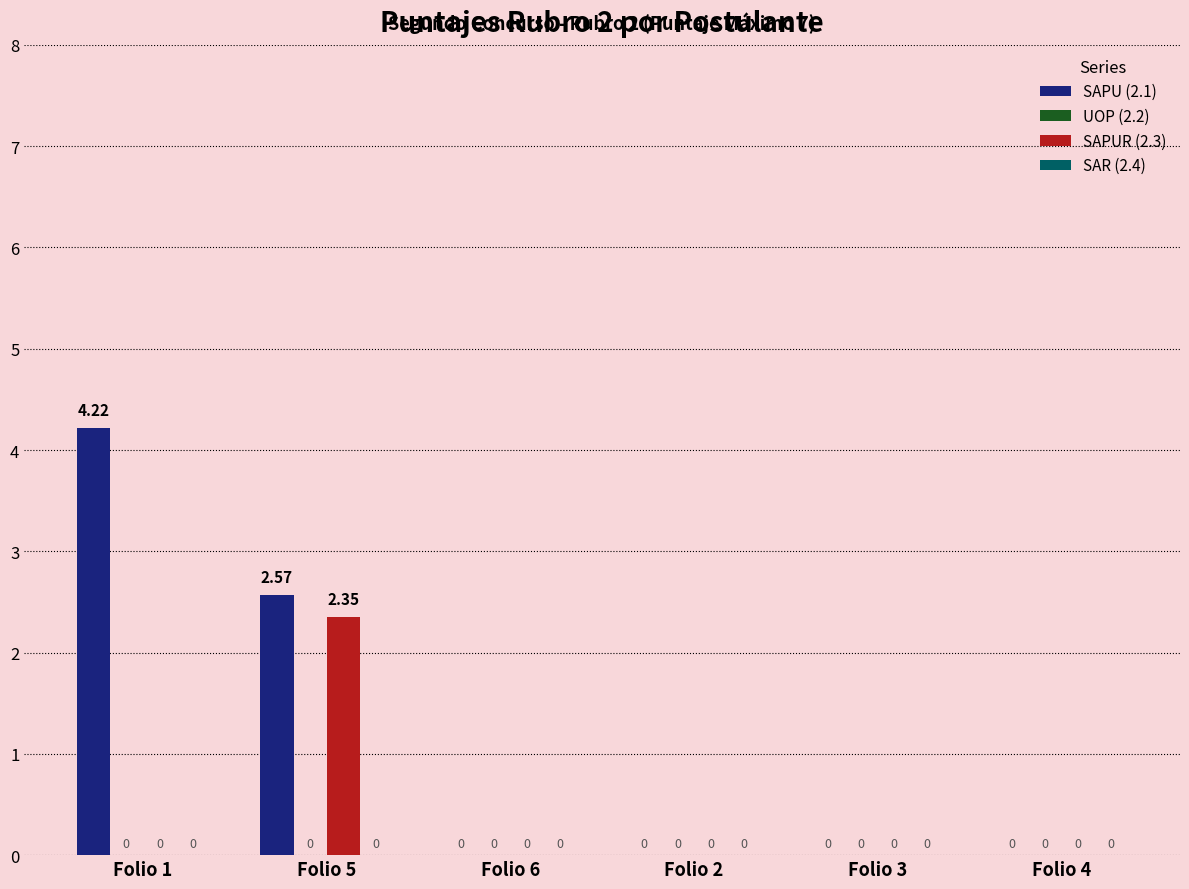

Which series has the largest total across all categories?

SAPU (2.1)